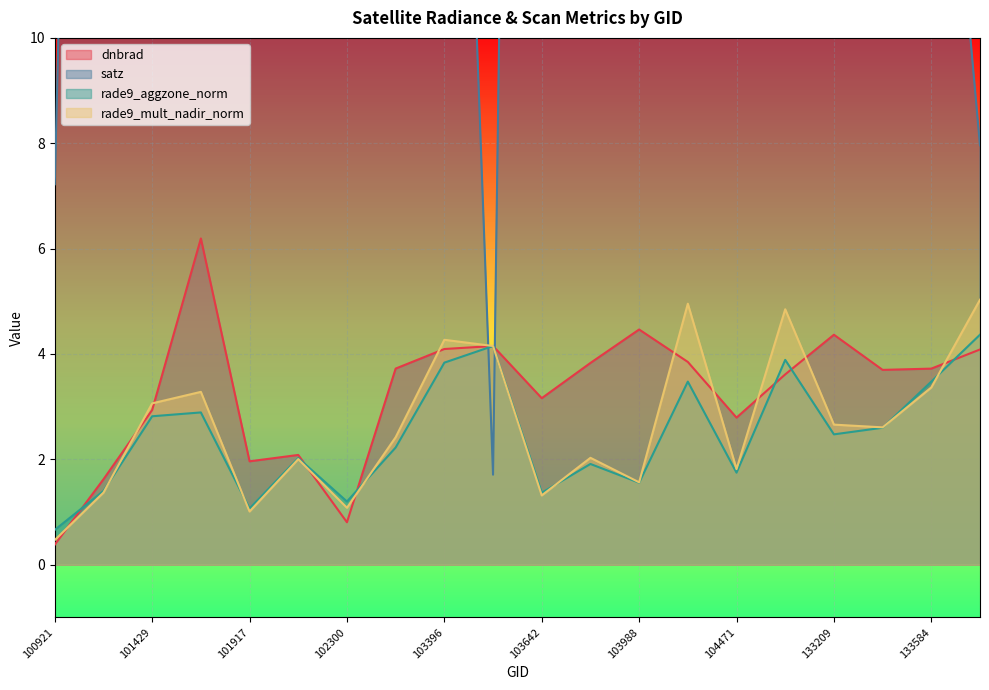

At how many categories does at least one series exceed 45?

8